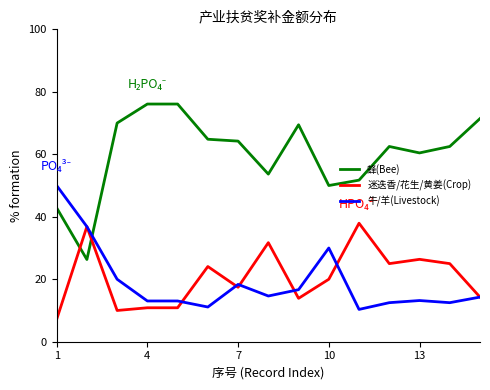

How many times do 迷迭香/花生/黄姜(Crop) and 蜂(Bee) cross each other?

2